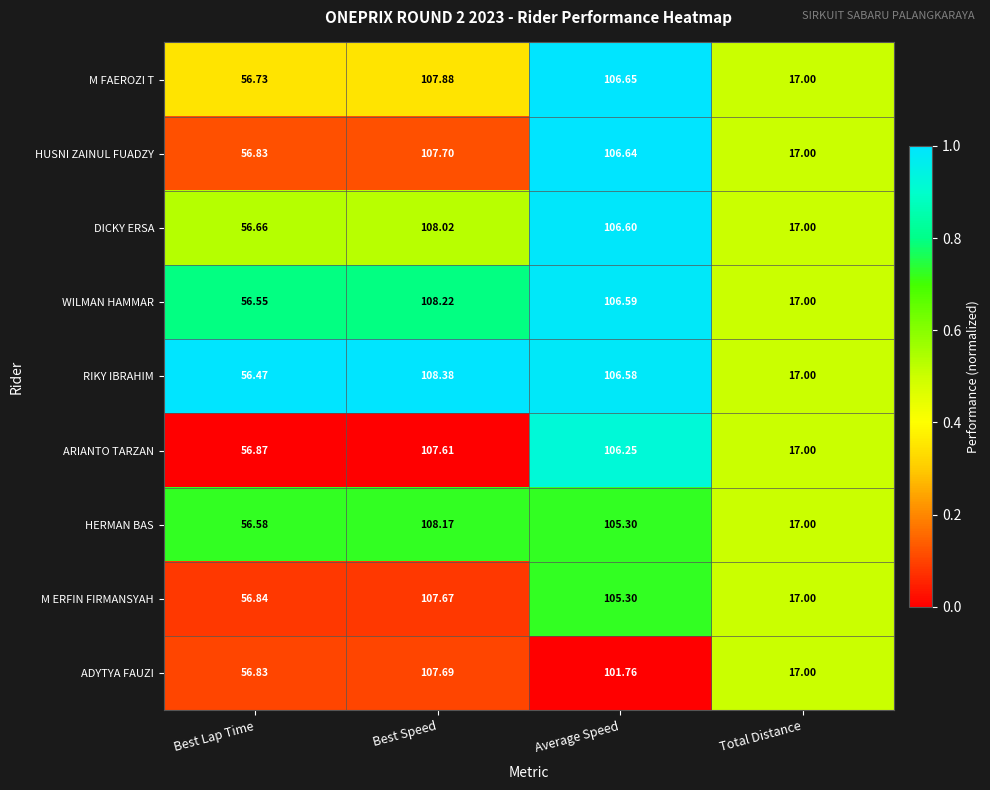

Count the number of categories in the chart.

4